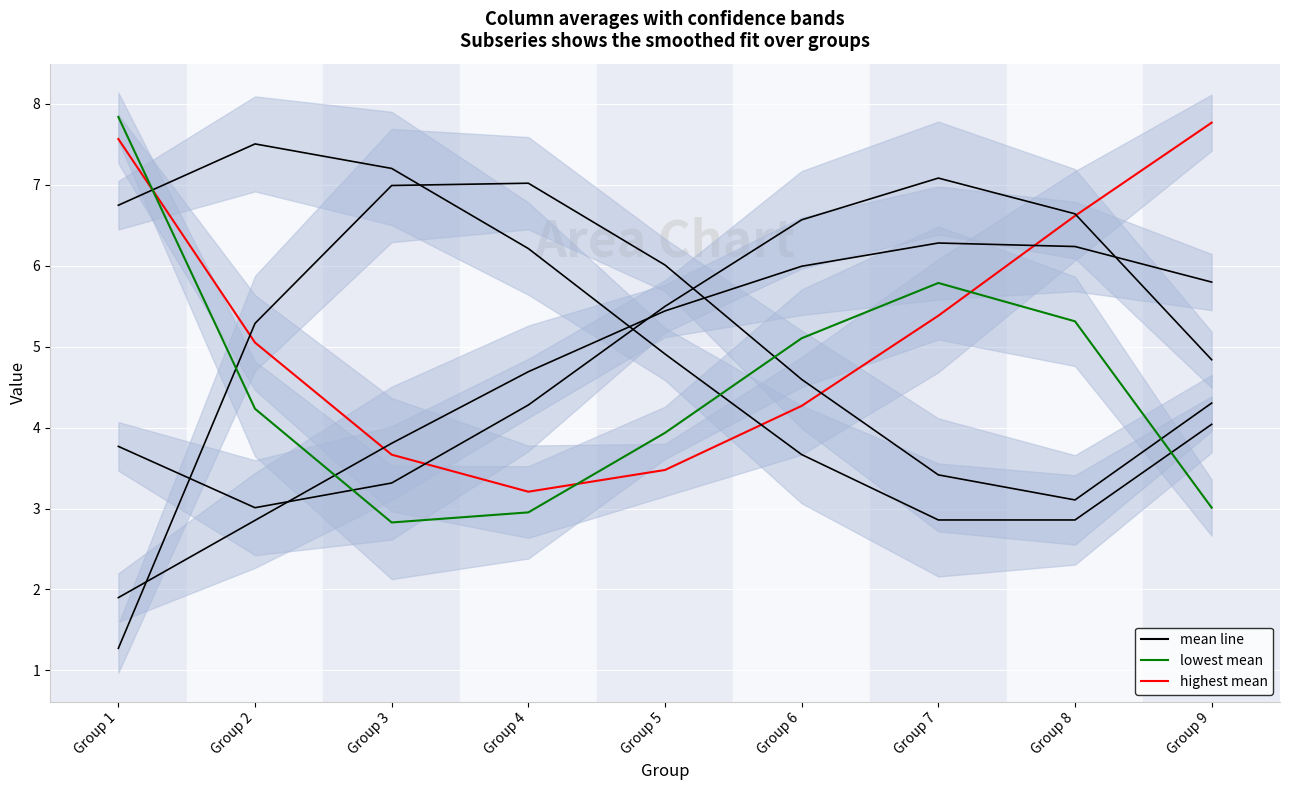

At which category is the sum across all series the highest?

7